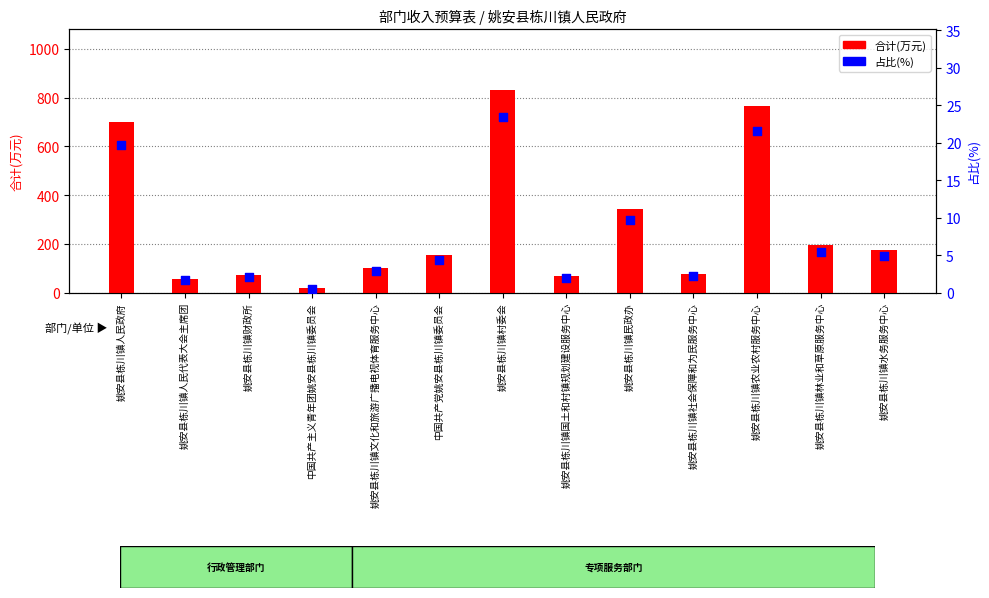

Is the value of 合计(万元) at 姚安县栋川镇林业和草原服务中心 greater than the value of 占比(%) at 姚安县栋川镇文化和旅游广播电视体育服务中心?

Yes